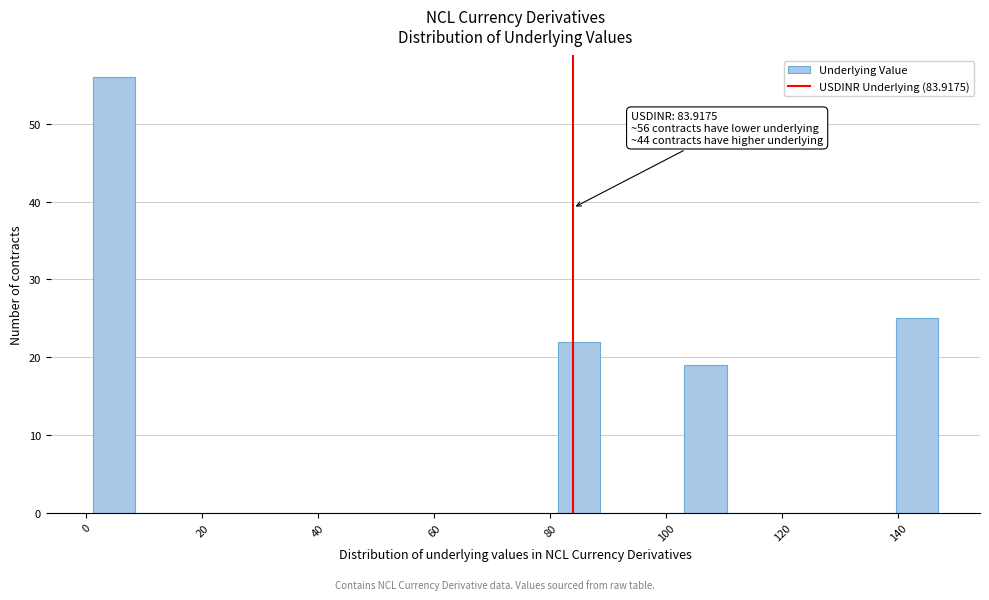

Read against the x-axis, roughly where is the centre of the tallest bar?

4